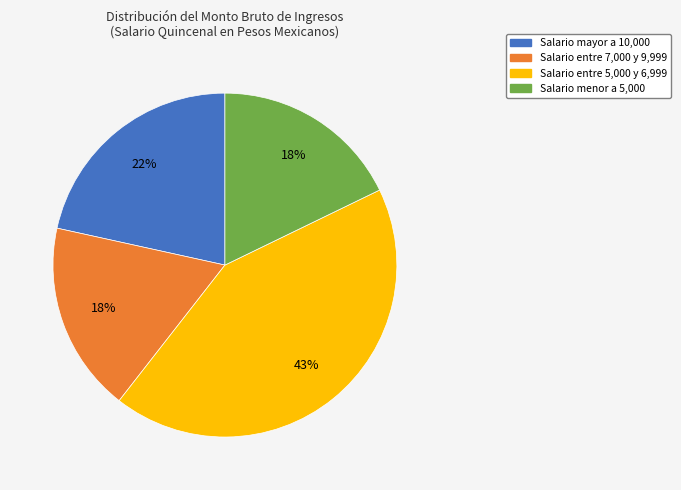

Count the number of slices in the pie.

4